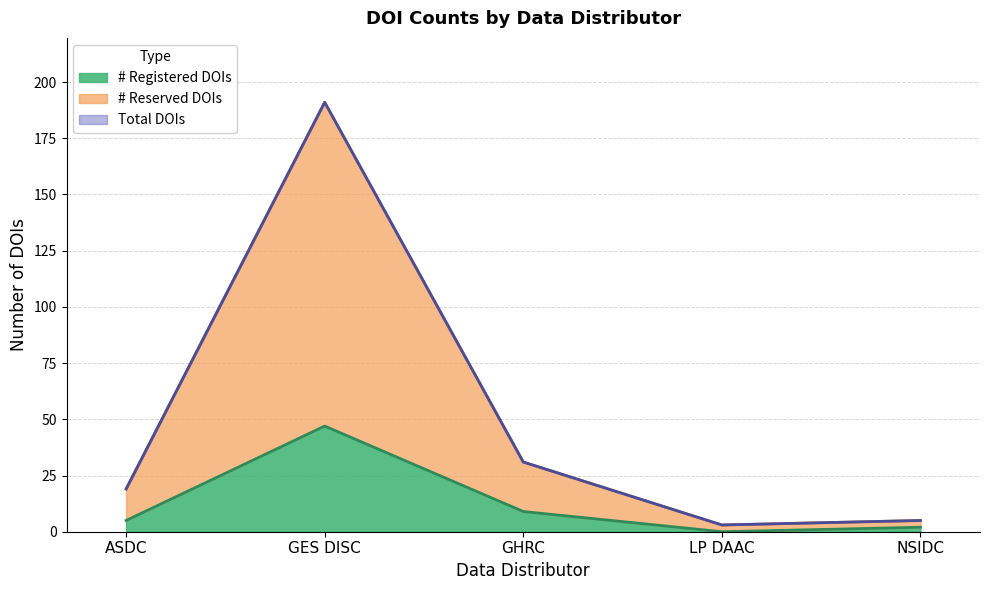

At which label does # Registered DOIs reach its peak?

GES DISC